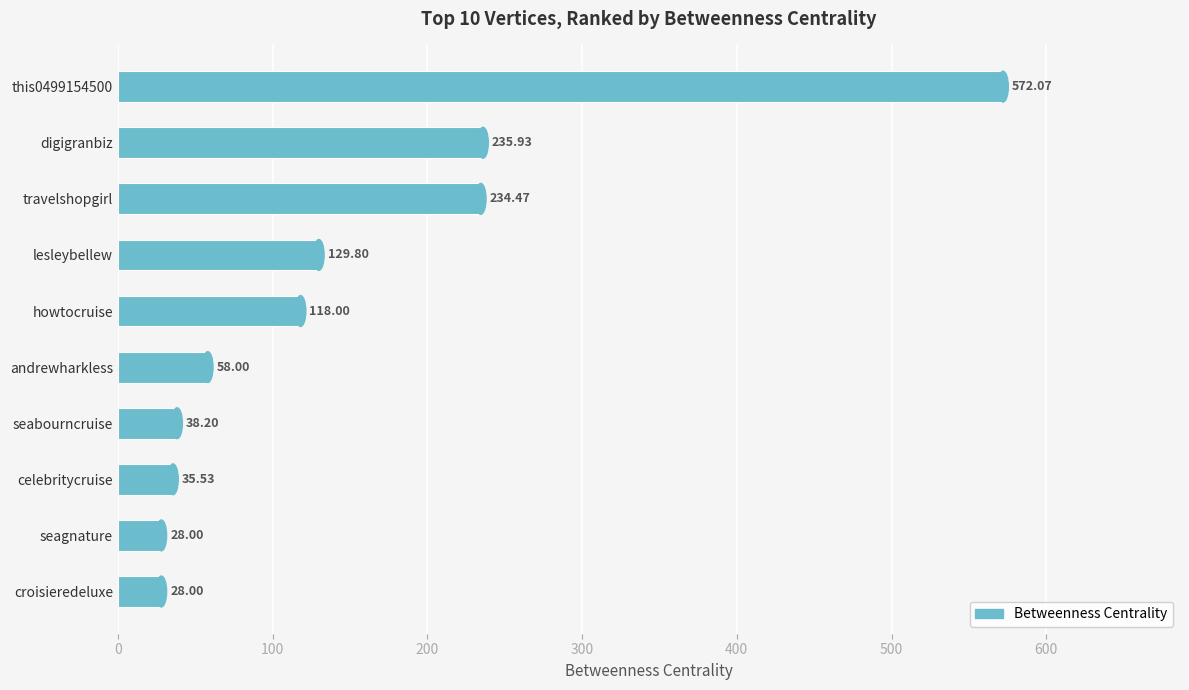

What is the difference between the second highest and second lowest values?

207.9